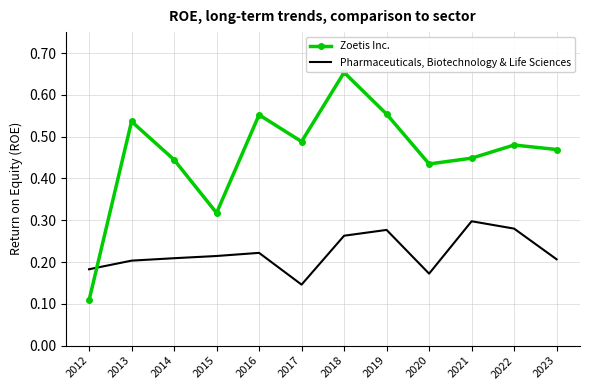

Where is Pharmaceuticals, Biotechnology & Life Sciences nearest to the value 0?

2017